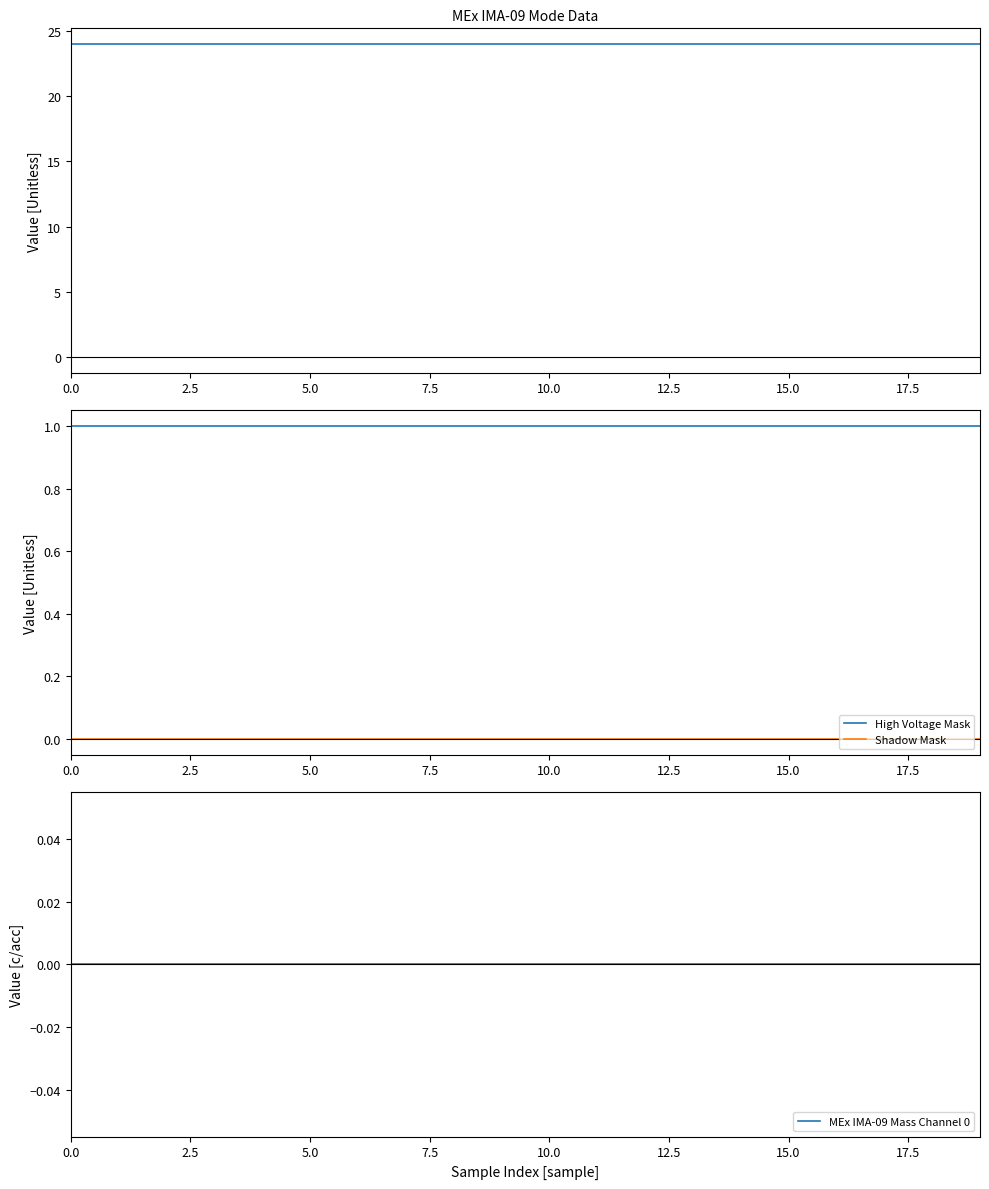

What value does the Operational Index series have at 0.0?

24